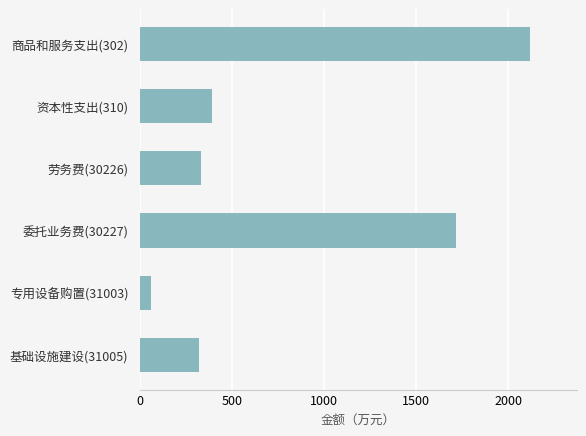

What is the difference between the second highest and minimum values?

1650.1